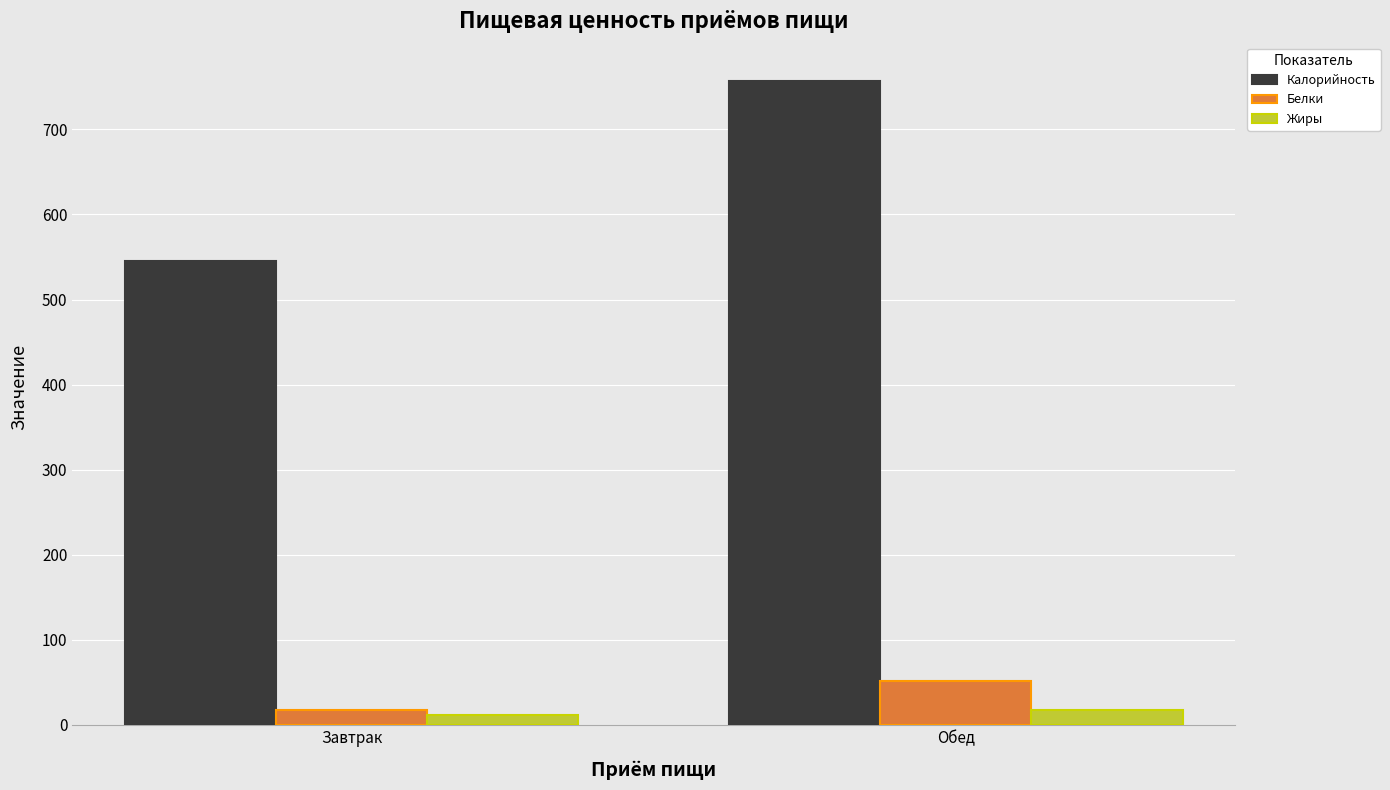

What is the difference between the Жиры values at Обед and Завтрак?

6.4